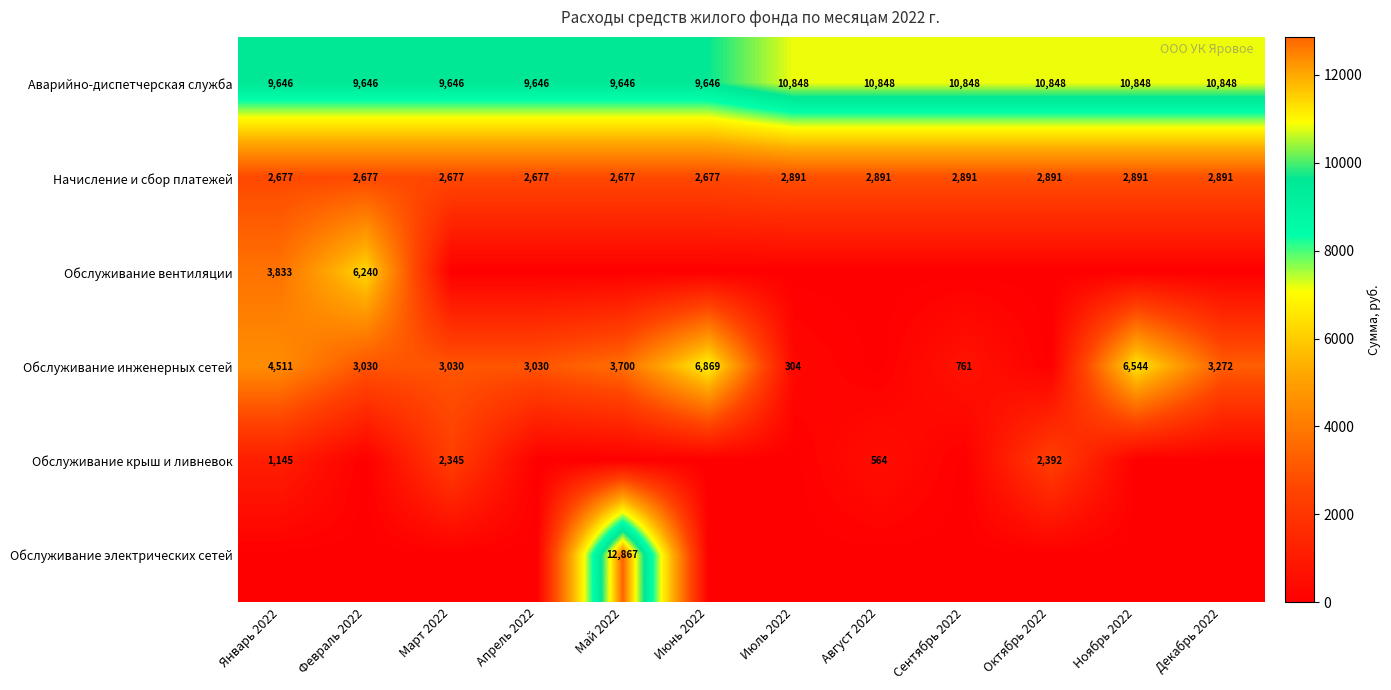

What is the difference between the maximum and minimum values in the Аварийно-диспетчерская служба series?

1202